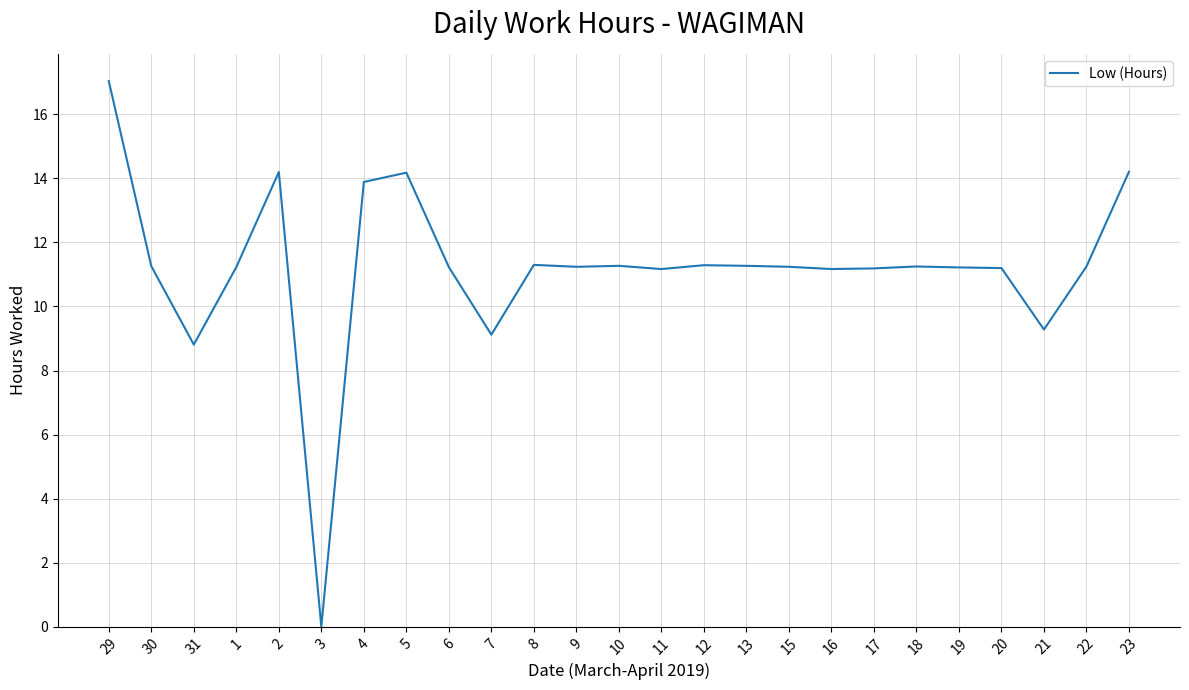

True or false: there are more than 0 points higher than both neighbors.

True